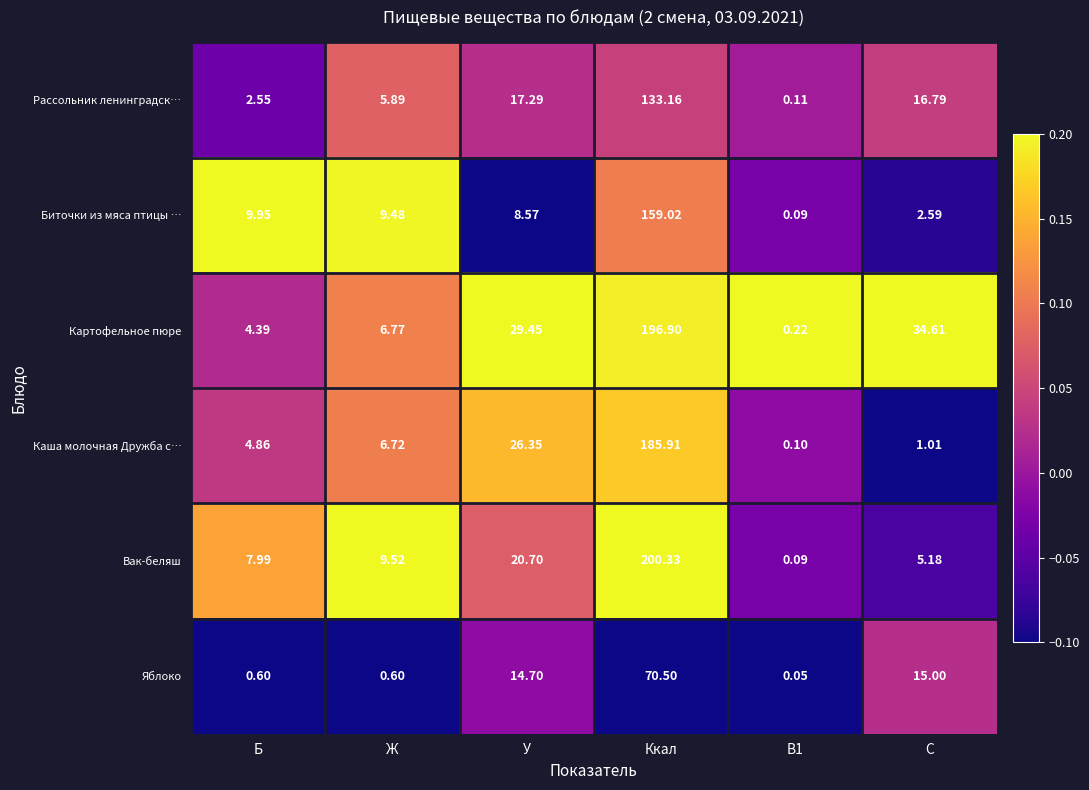

How many series are shown in this chart?

6